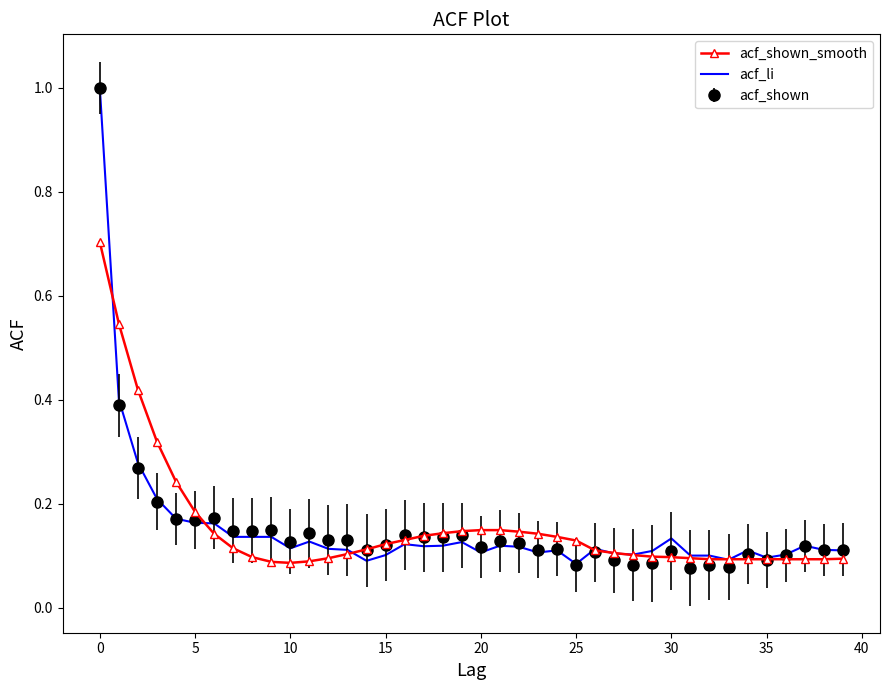

Which series has the widest spread of values?

acf_shown